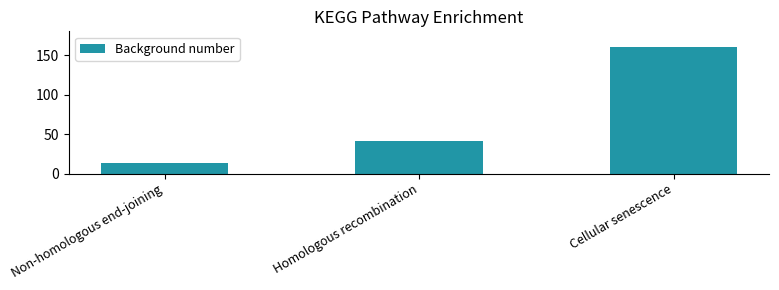

Is it true that the value at Homologous recombination is 41?

True